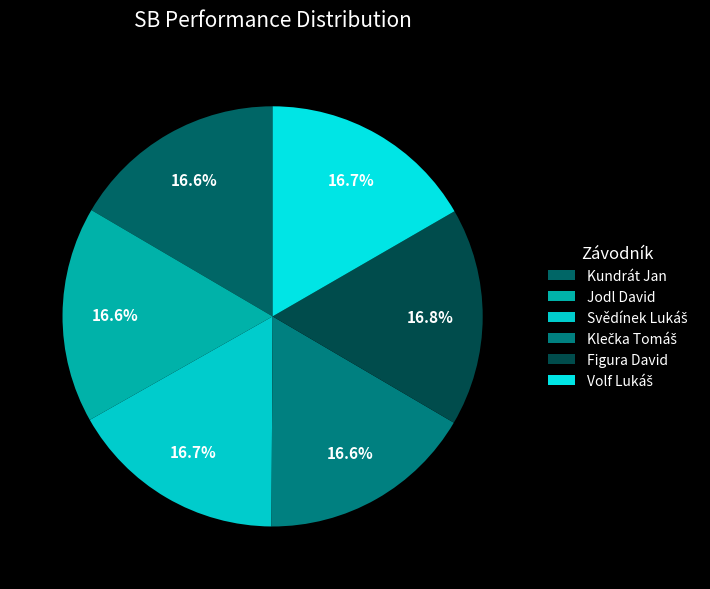

Count the number of slices in the pie.

6